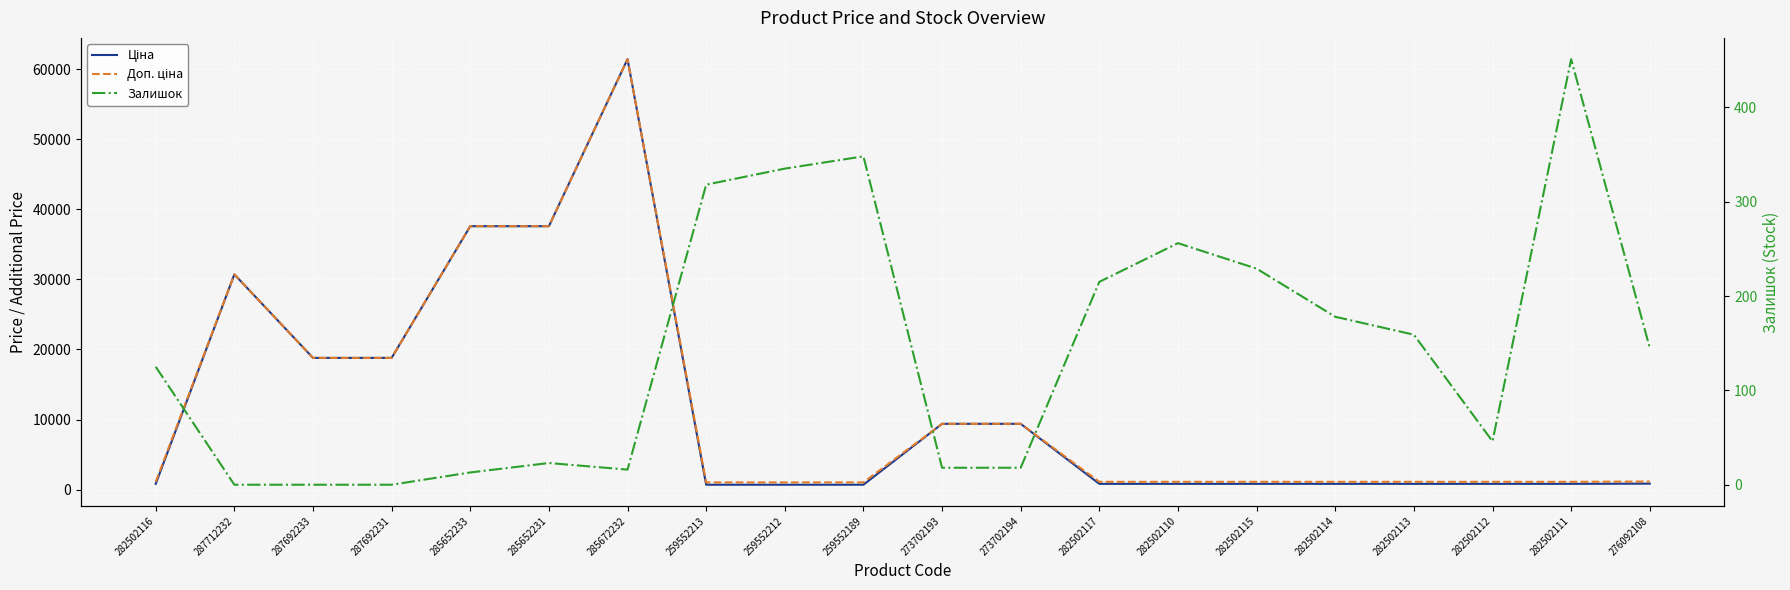

Which series changed the most between 287712232 and 282502111?

Ціна